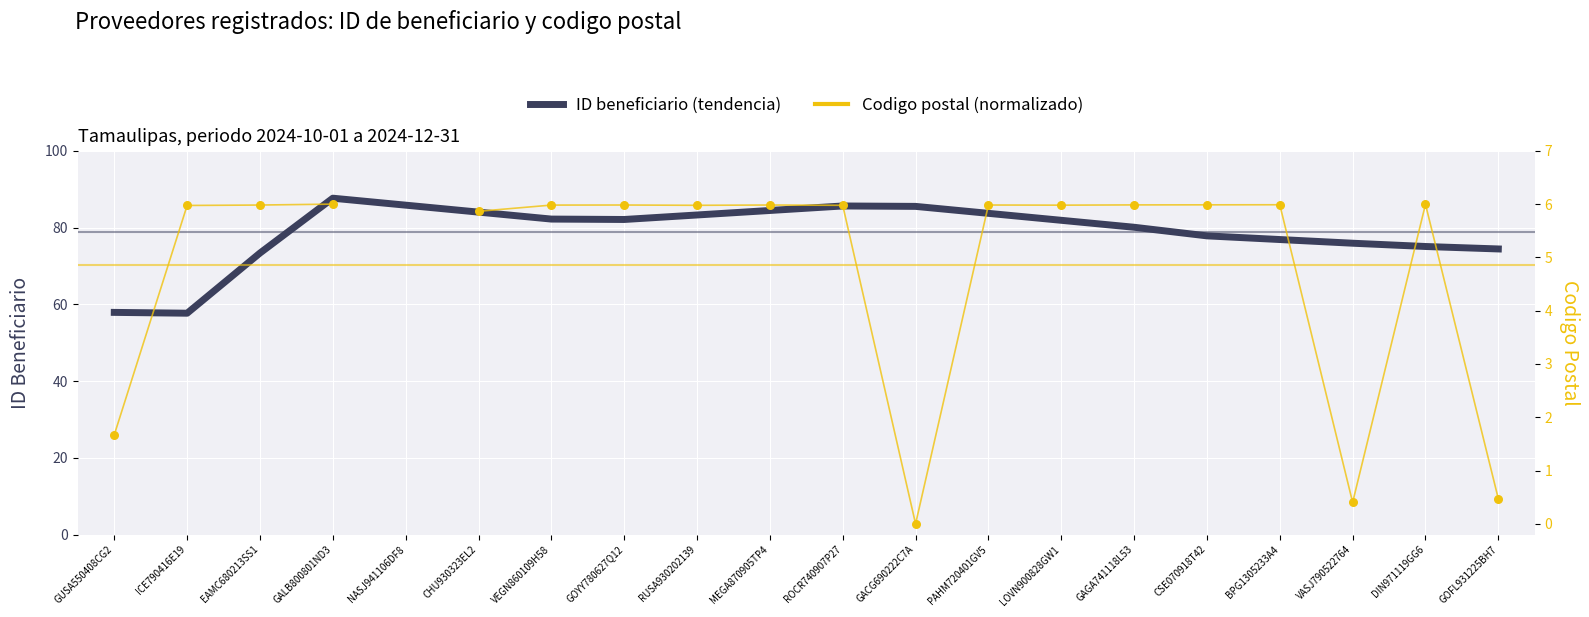

Which series reaches the maximum Y coordinate?

ID beneficiario (tendencia)